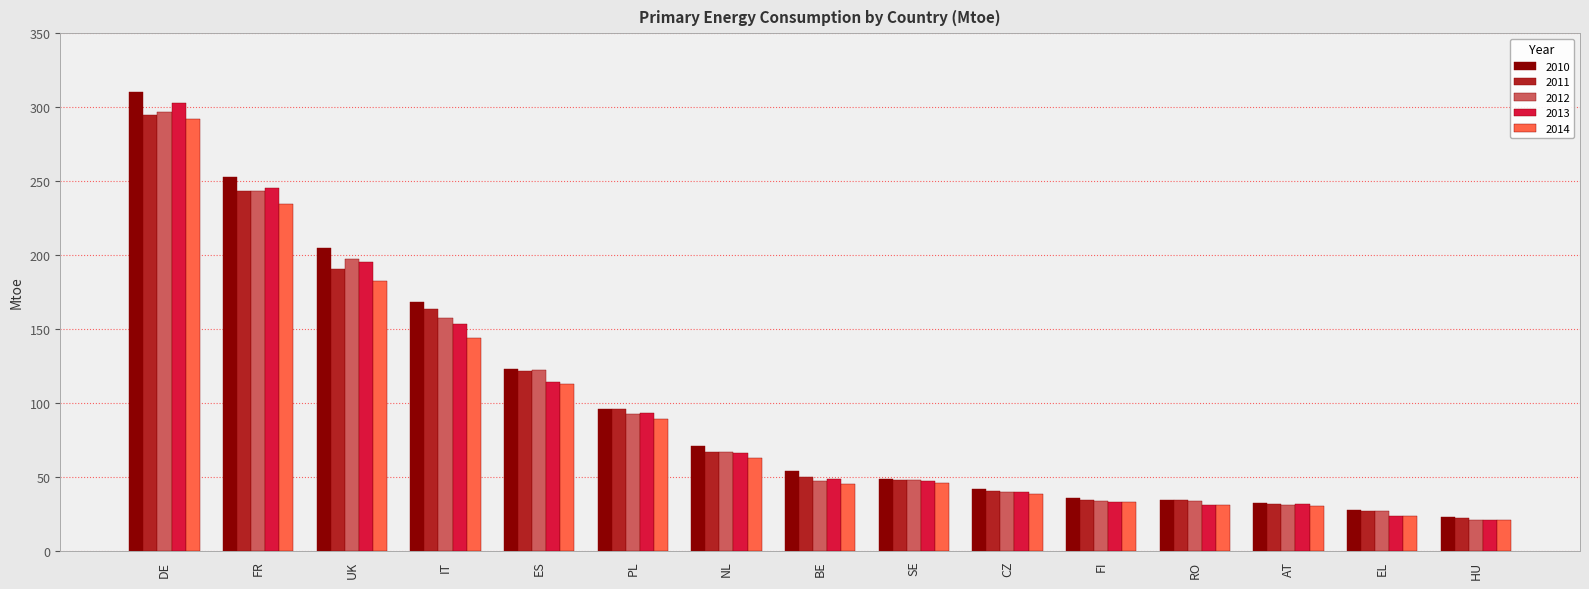

Where is 2013 nearest to the value 161?

IT